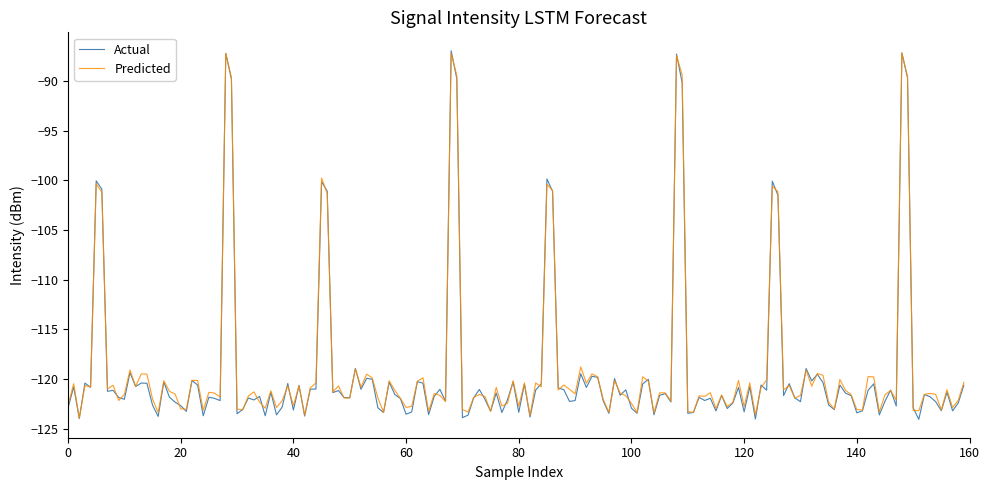

What is the smallest value displayed?

-124.0